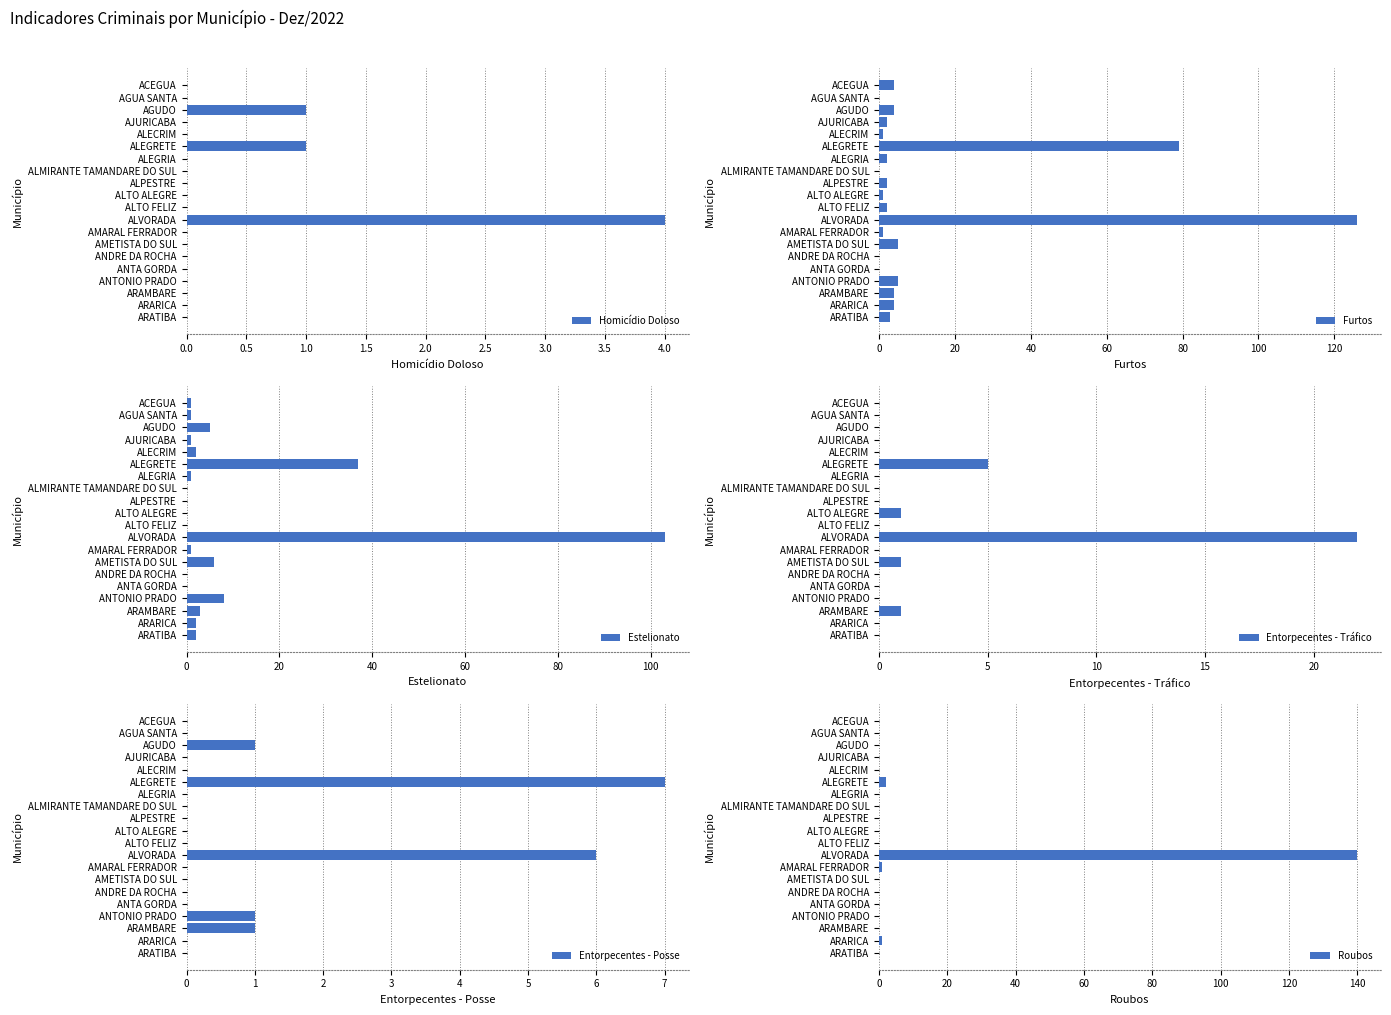

The Homicídio Doloso series shows -1 at AGUA SANTA. True or false?

False